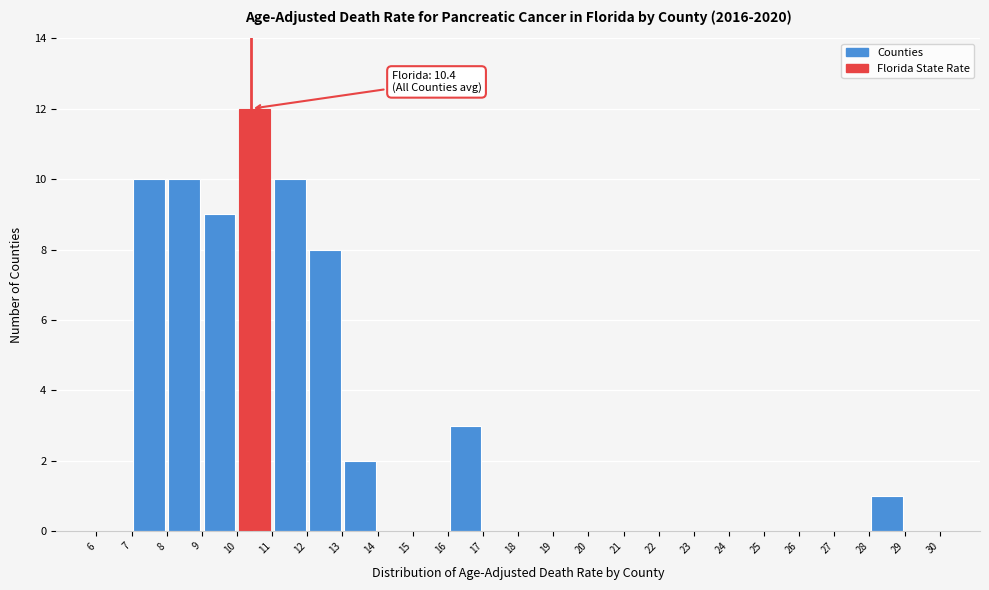

Which range on the x-axis has the tallest bar?

10 to 11